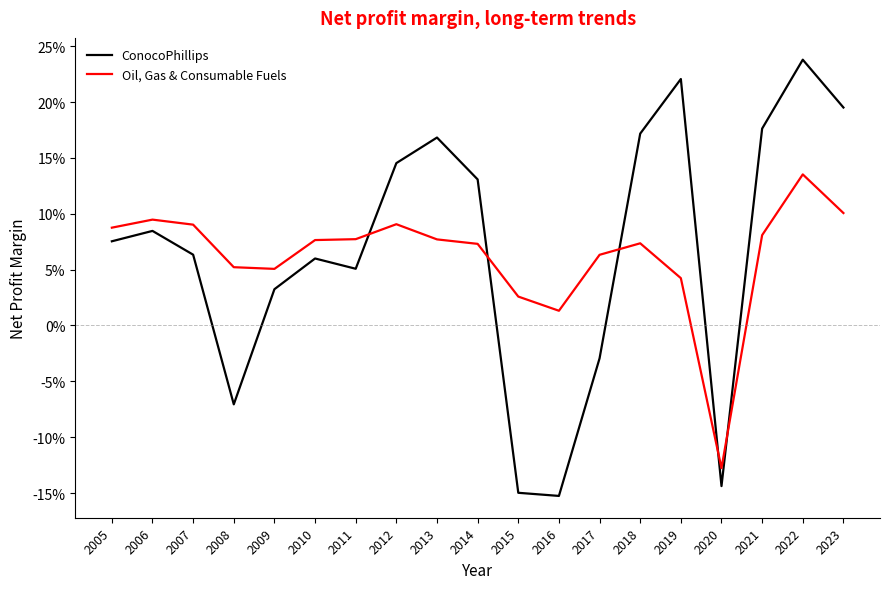

Reading left to right, what are all the values shown in this chart?

ConocoPhillips: 2005=0.1	2006=0.1	2007=0.1	2008=-0.1	2009=0.0	2010=0.1	2011=0.1	2012=0.1	2013=0.2	2014=0.1	2015=-0.1	2016=-0.2	2017=-0.0	2018=0.2	2019=0.2	2020=-0.1	2021=0.2	2022=0.2	2023=0.2
Oil, Gas & Consumable Fuels: 2005=0.1	2006=0.1	2007=0.1	2008=0.1	2009=0.1	2010=0.1	2011=0.1	2012=0.1	2013=0.1	2014=0.1	2015=0.0	2016=0.0	2017=0.1	2018=0.1	2019=0.0	2020=-0.1	2021=0.1	2022=0.1	2023=0.1